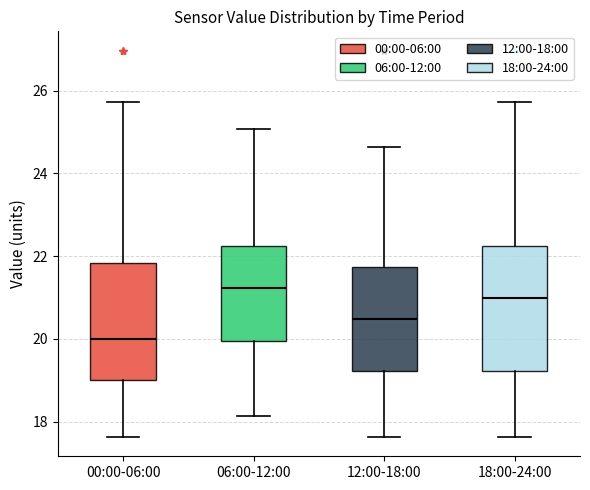

Reading left to right, read every box against the y-axis: the position of its median line, the range the box covers, and the ends of its whiskers. The values are not printed on the chart, so give them approximately, as read against the axis.

00:00-06:00: median 20.0, box 19.0 to 21.8, whiskers 17.6 to 25.8
06:00-12:00: median 21.2, box 20.0 to 22.2, whiskers 18.2 to 25.0
12:00-18:00: median 20.4, box 19.2 to 21.8, whiskers 17.6 to 24.6
18:00-24:00: median 21.0, box 19.2 to 22.2, whiskers 17.6 to 25.8